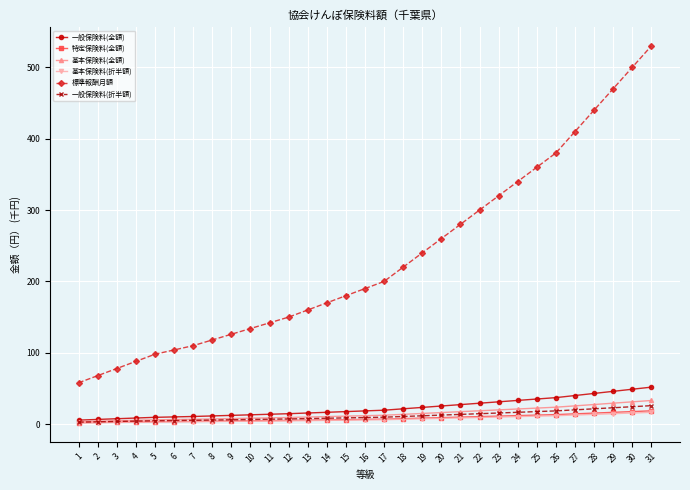

Which series has the widest spread of values?

標準報酬月額